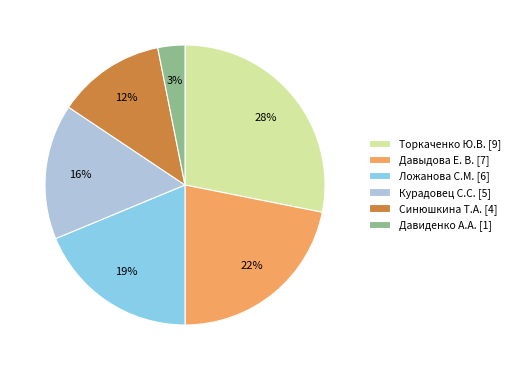

Combined, do Торкаченко Ю.В. and Ложанова С.М. account for over 50%?

No